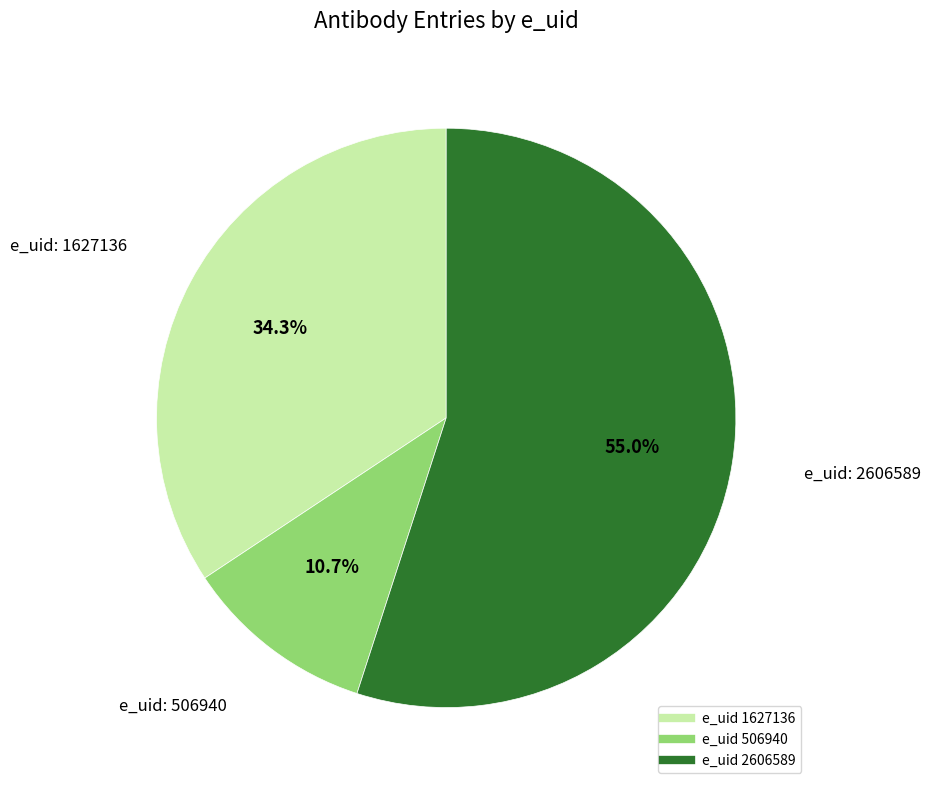

Is there any slice that represents more than half of the pie?

Yes